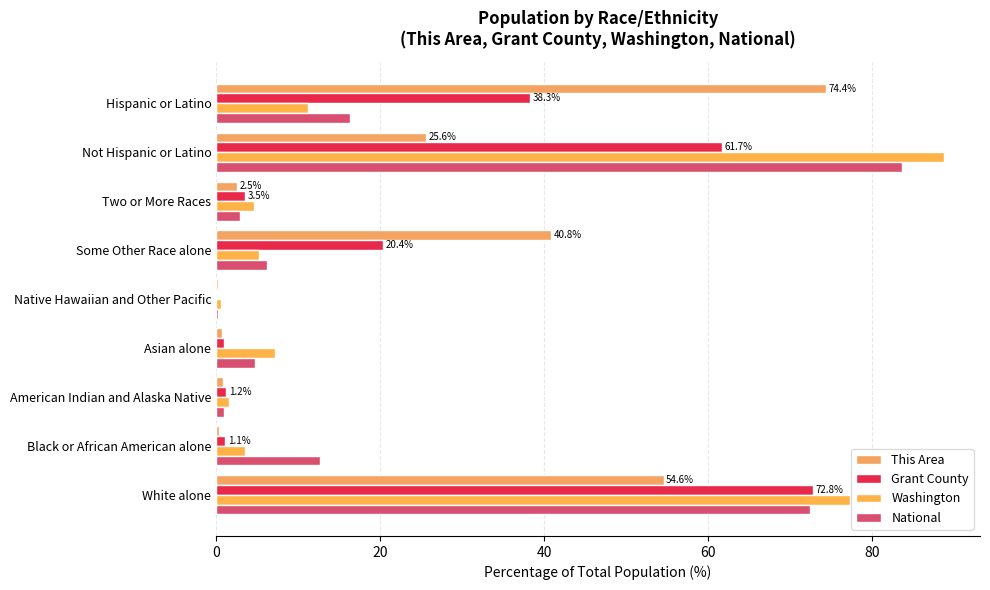

What is the maximum value shown in the chart?

88.8